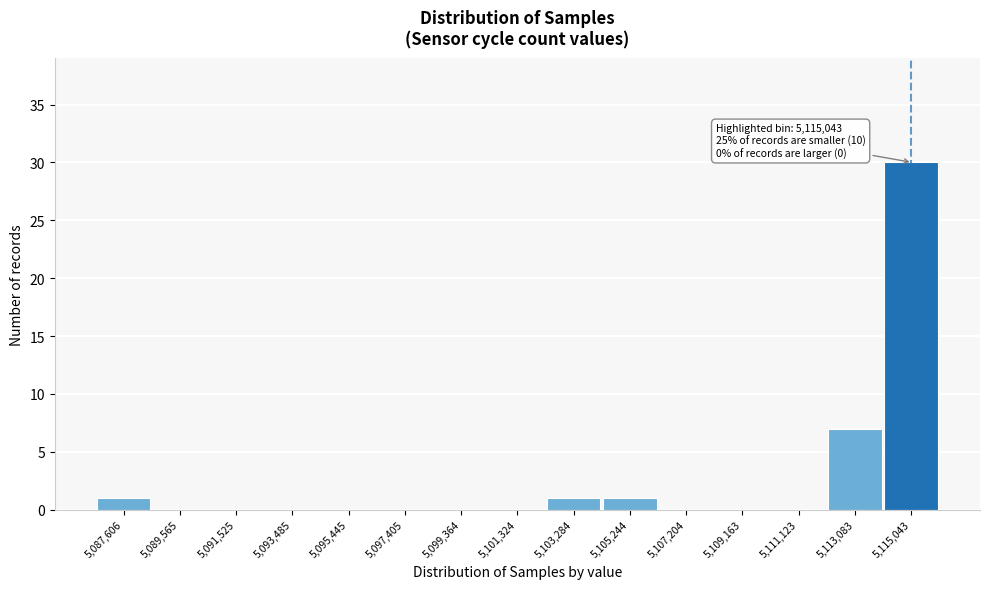

Reading left to right, transcribe all the data shown in this chart.

5,087,606=1	5,089,565=0	5,091,525=0	5,093,485=0	5,095,445=0	5,097,405=0	5,099,364=0	5,101,324=0	5,103,284=1	5,105,244=1	5,107,204=0	5,109,163=0	5,111,123=0	5,113,083=7	5,115,043=30